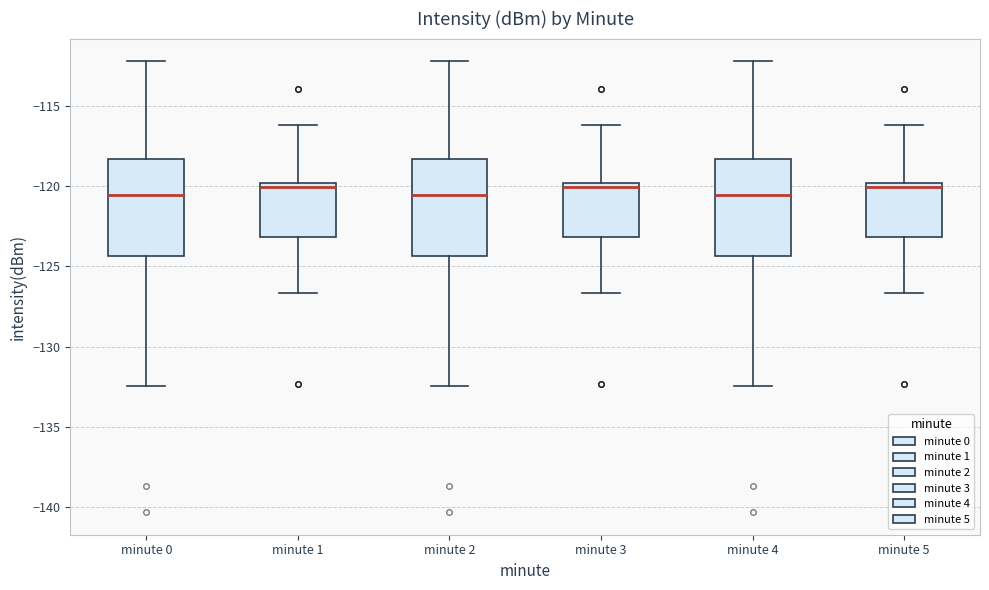

Where does the upper whisker of the box for minute 5 end on the y-axis? The values are not printed on the chart, so give them approximately, as read against the axis.

-116.0